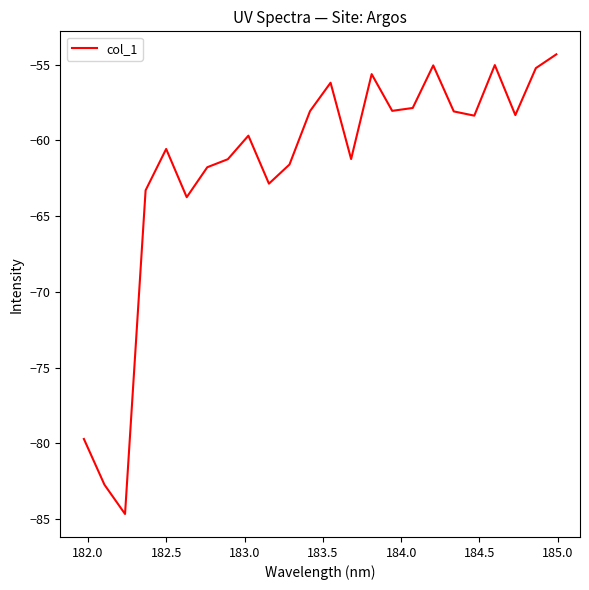

What is the minimum value shown in the chart?

-84.7